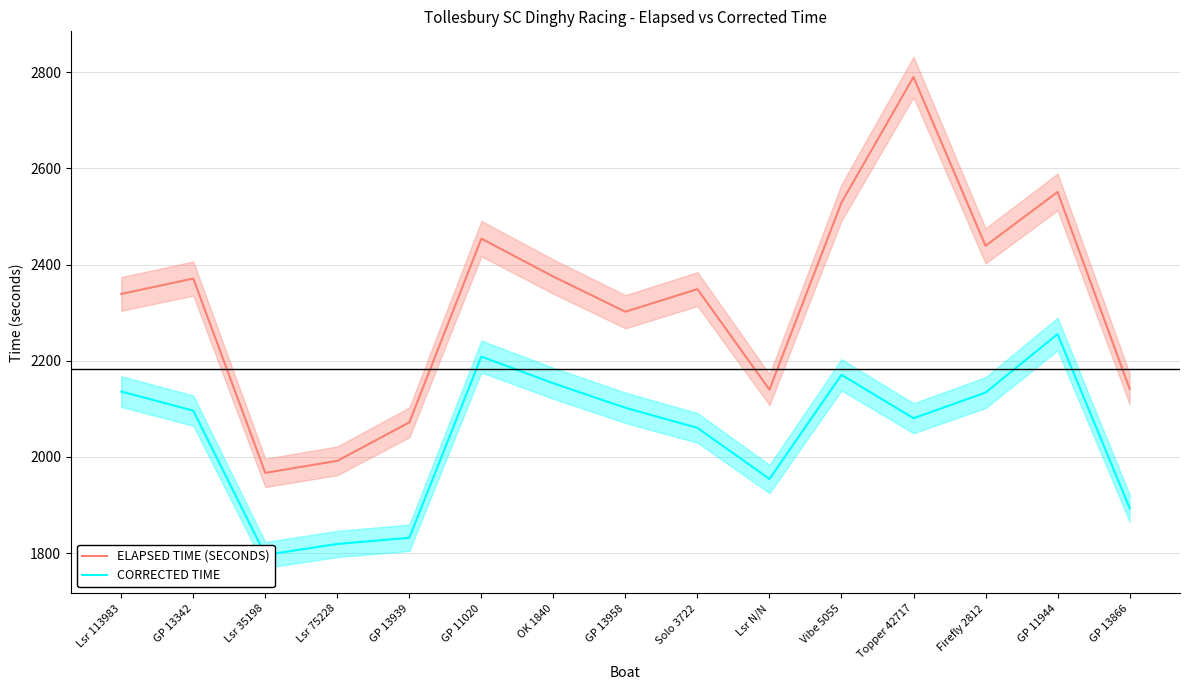

List the series in order of their overall mean, lowest first.

CORRECTED TIME, ELAPSED TIME (SECONDS)